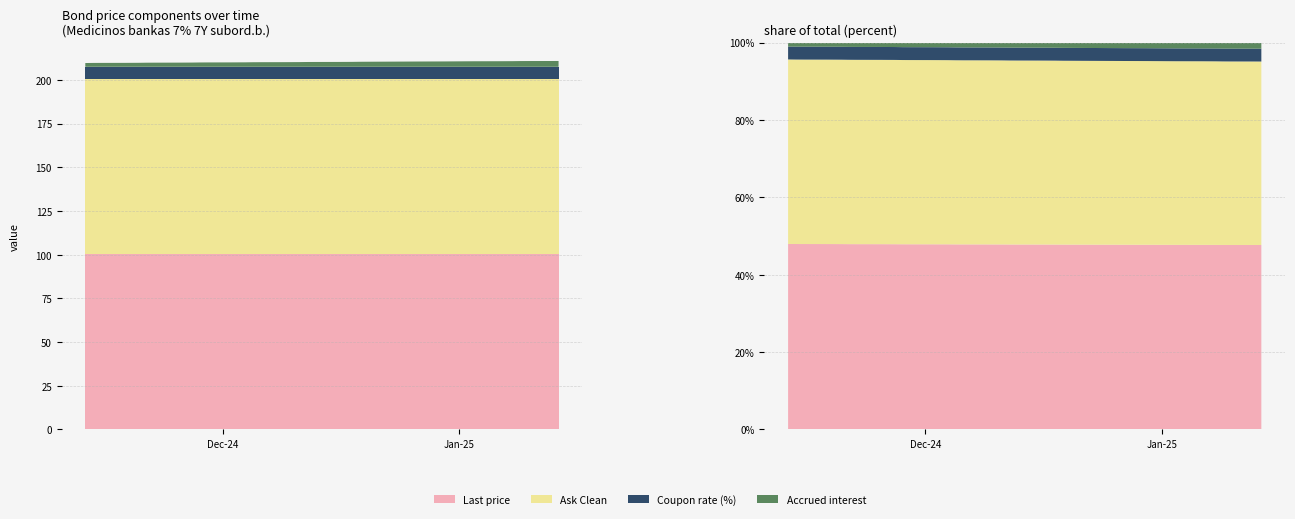

Reading left to right, transcribe all the data shown in this chart.

Accrued interest: 2.2	2.2	2.2	2.3	2.3	2.3	2.4	2.4	2.4	2.4	2.4	2.5	2.5	2.5	2.5	2.6	2.6	2.6	2.7	2.7	2.7	2.8	2.8	2.8	2.8	2.8	2.9	2.9	3.0	3.0	3.1	3.2	3.2	3.2	3.2	3.2	3.3	3.3	3.3	3.3
Coupon rate (%): 7.0	7.0	7.0	7.0	7.0	7.0	7.0	7.0	7.0	7.0	7.0	7.0	7.0	7.0	7.0	7.0	7.0	7.0	7.0	7.0	7.0	7.0	7.0	7.0	7.0	7.0	7.0	7.0	7.0	7.0	7.0	7.0	7.0	7.0	7.0	7.0	7.0	7.0	7.0	7.0
Ask Clean: 100.0	100.0	100.0	100.0	100.0	100.0	100.0	100.0	100.0	100.0	100.0	100.0	100.0	100.0	100.0	100.0	100.0	100.0	100.0	100.0	100.0	100.0	100.0	100.0	100.0	100.0	100.0	100.0	100.0	100.0	100.0	100.0	100.0	100.0	100.0	100.0	100.0	100.0	100.0	100.0
Last price: 100.6	100.6	100.6	100.6	100.6	100.6	100.6	100.6	100.6	100.6	100.6	100.6	100.6	100.6	100.6	100.6	100.6	100.6	100.6	100.6	100.6	100.6	100.6	100.6	100.6	100.6	100.6	100.6	100.6	100.6	100.6	100.6	100.6	100.6	100.6	100.6	100.6	100.6	100.6	100.6